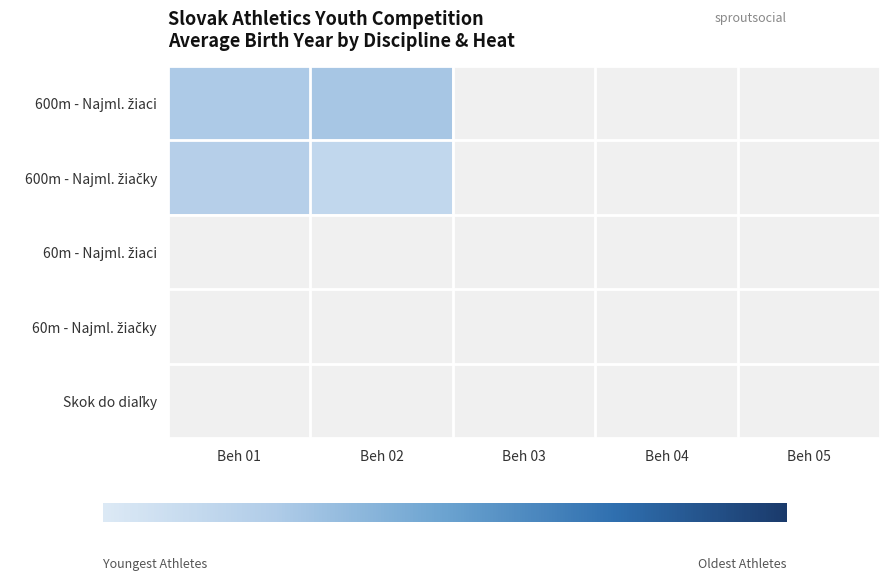

List the series in order of their overall mean, lowest first.

600m - Najml. žiaci, 600m - Najml. žiačky, 60m - Najml. žiaci, 60m - Najml. žiačky, Skok do diaľky